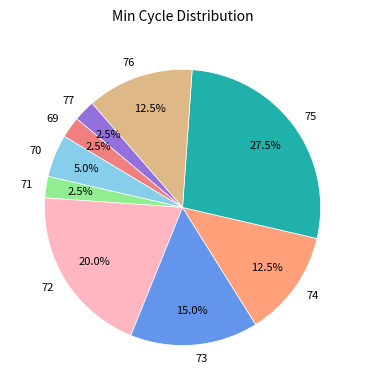

To the nearest percent, what percentage of the pie is 70?

5%